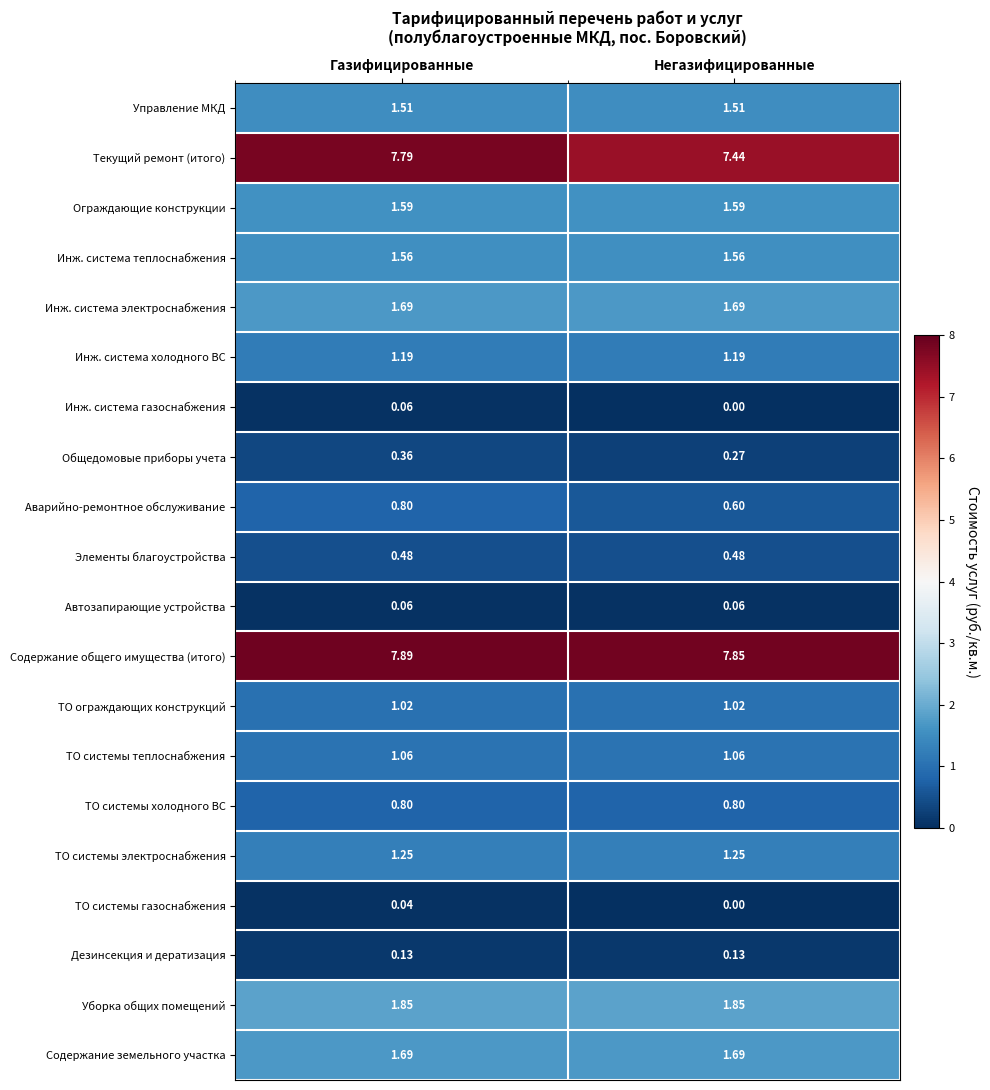

At which category is the sum across all series the highest?

Газифицированные